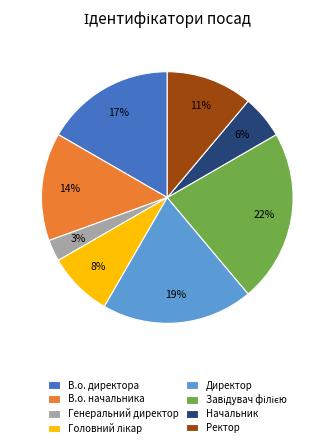

To the nearest percent, what is the difference between the largest and smallest slice percentages?

19%